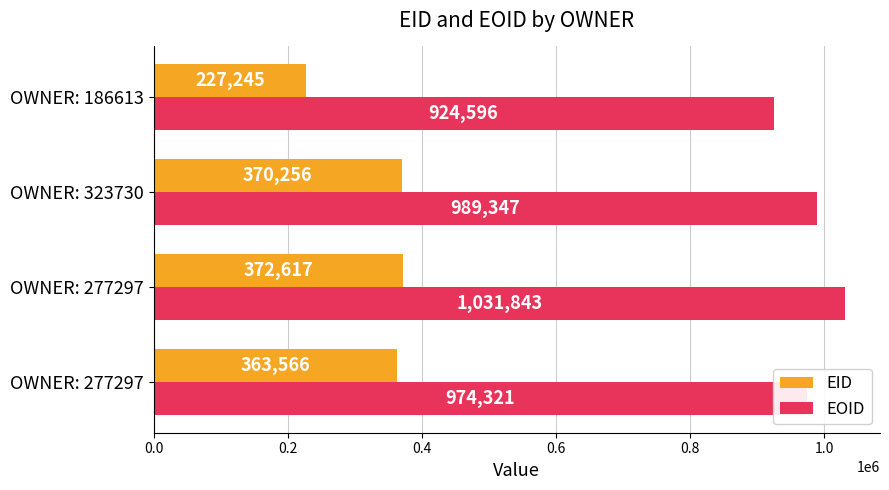

Count the number of categories in the chart.

4